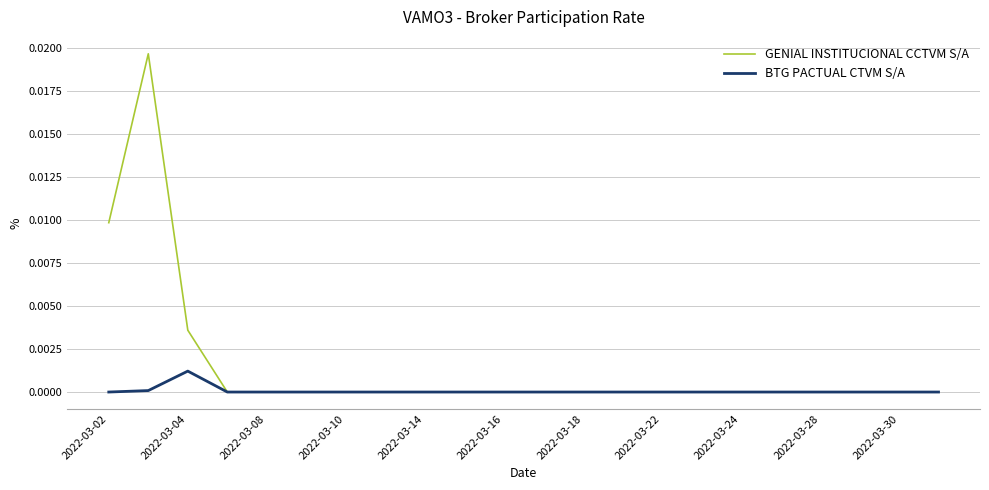

Which series has the widest spread of values?

GENIAL INSTITUCIONAL CCTVM S/A